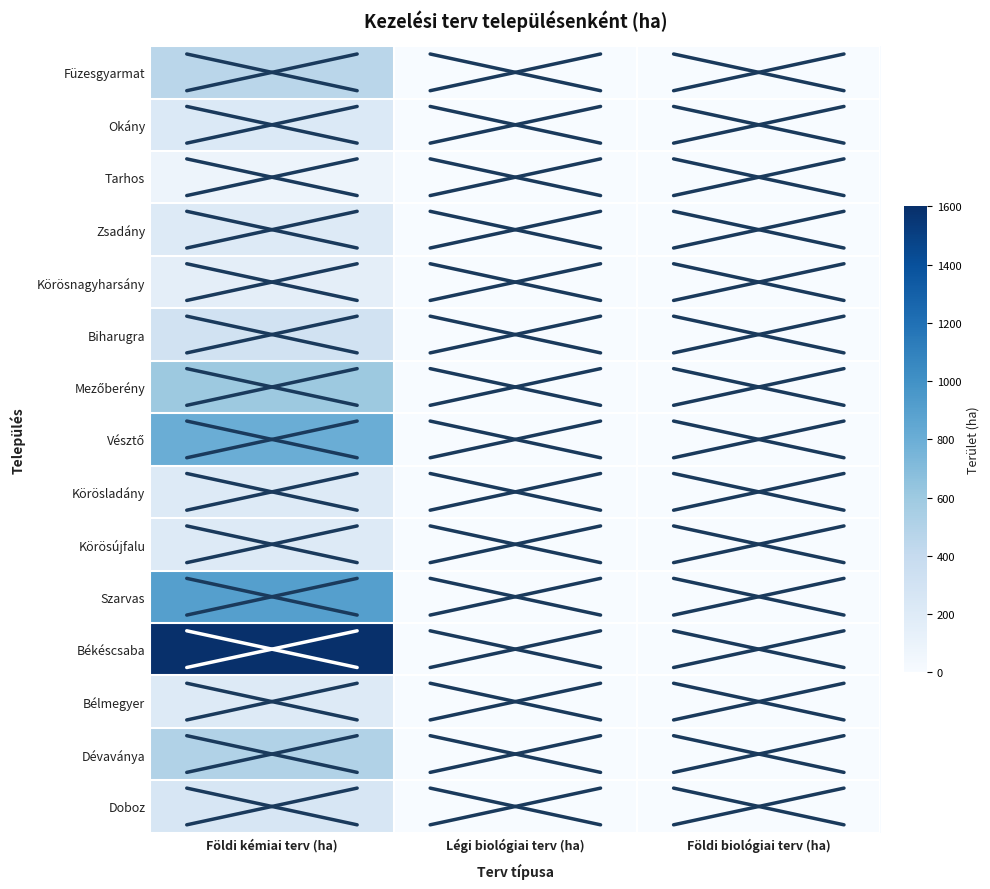

Which series has the widest spread of values?

Békéscsaba